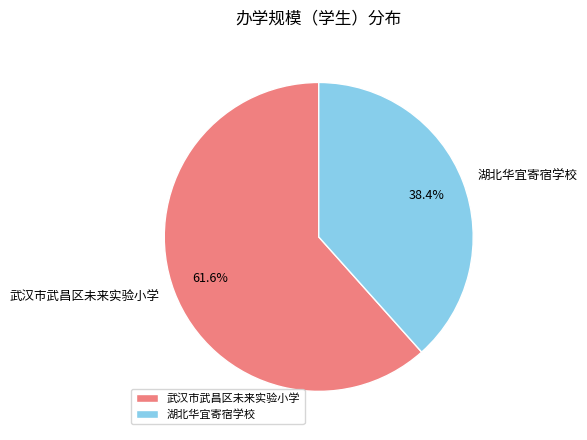

Between 湖北华宜寄宿学校 and 武汉市武昌区未来实验小学, which is larger?

武汉市武昌区未来实验小学